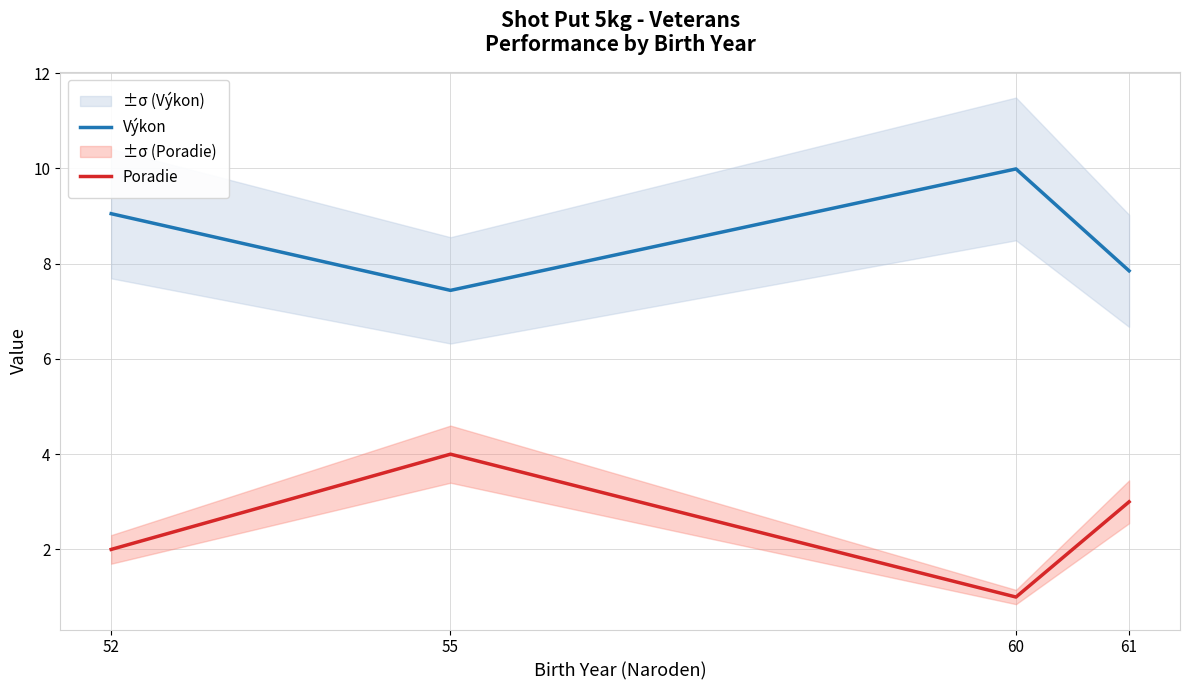

How many series are shown in this chart?

2